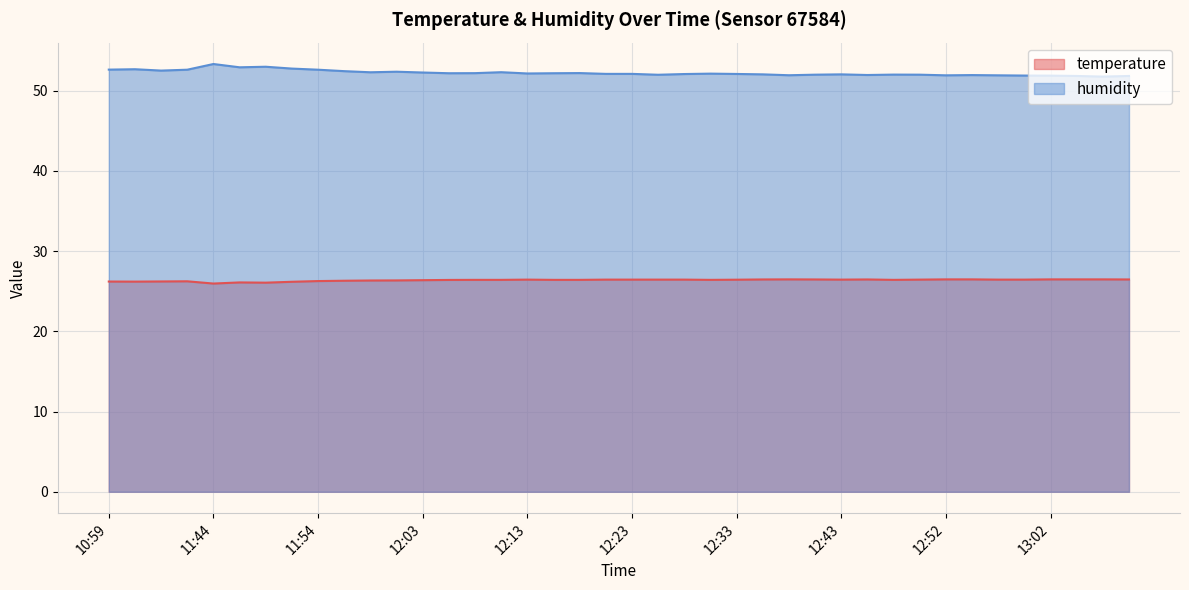

What are all the series names shown in the legend?

temperature, humidity